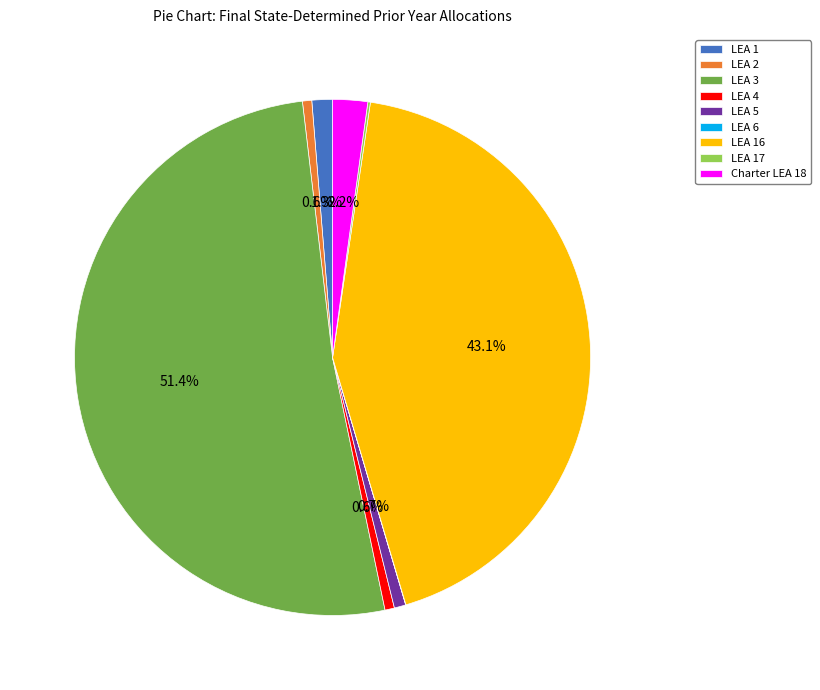

What is the majority slice?

LEA 3